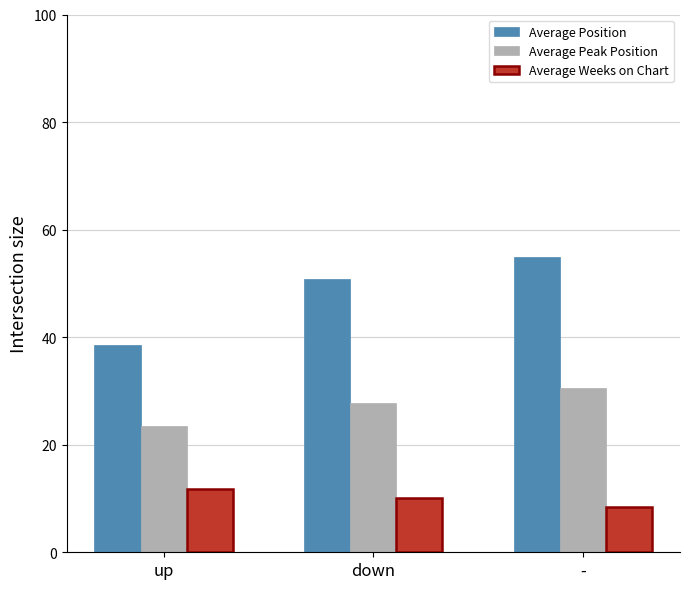

Count the number of categories in the chart.

3